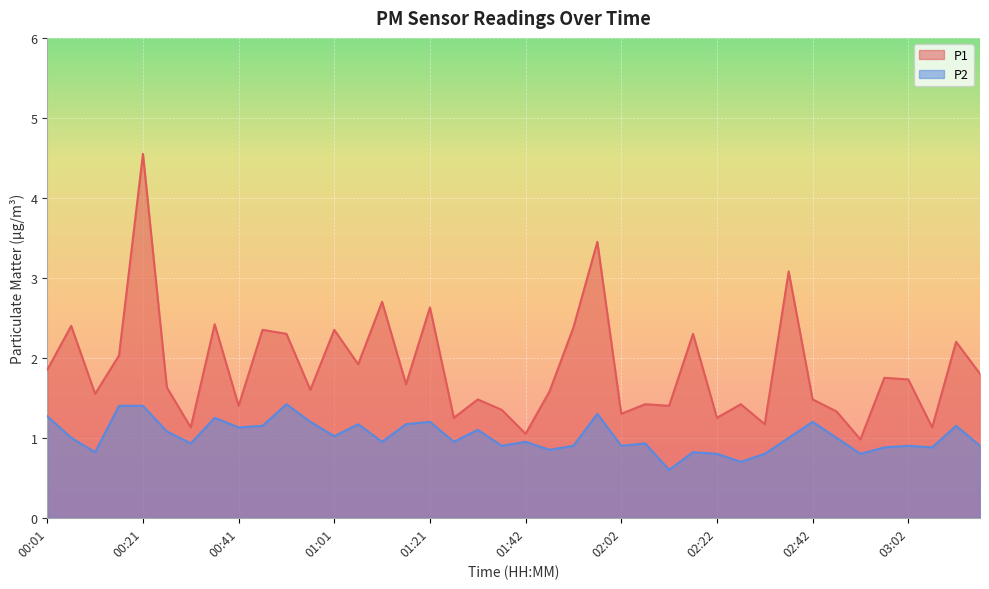

Which series has the largest total across all categories?

P1